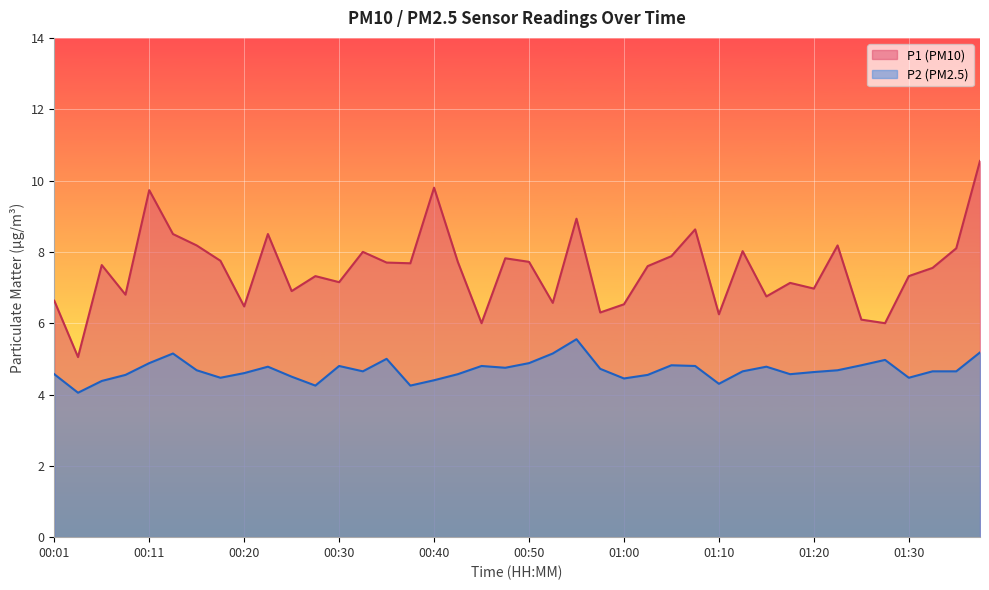

What is the highest value of the P1 series?

10.6